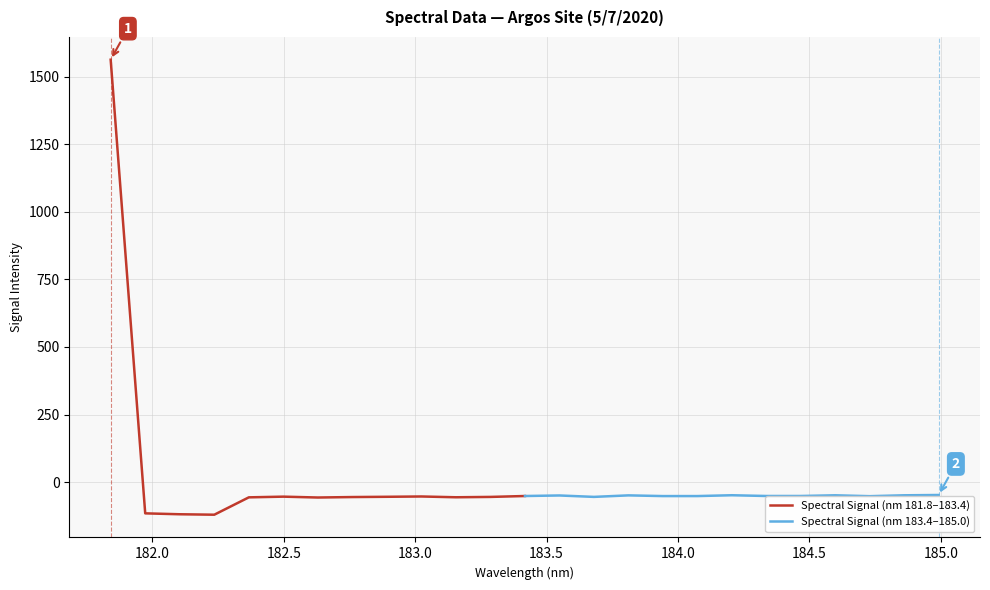

What is the lowest value of the Spectral Signal (nm 181.8–183.4) series?

-120.3